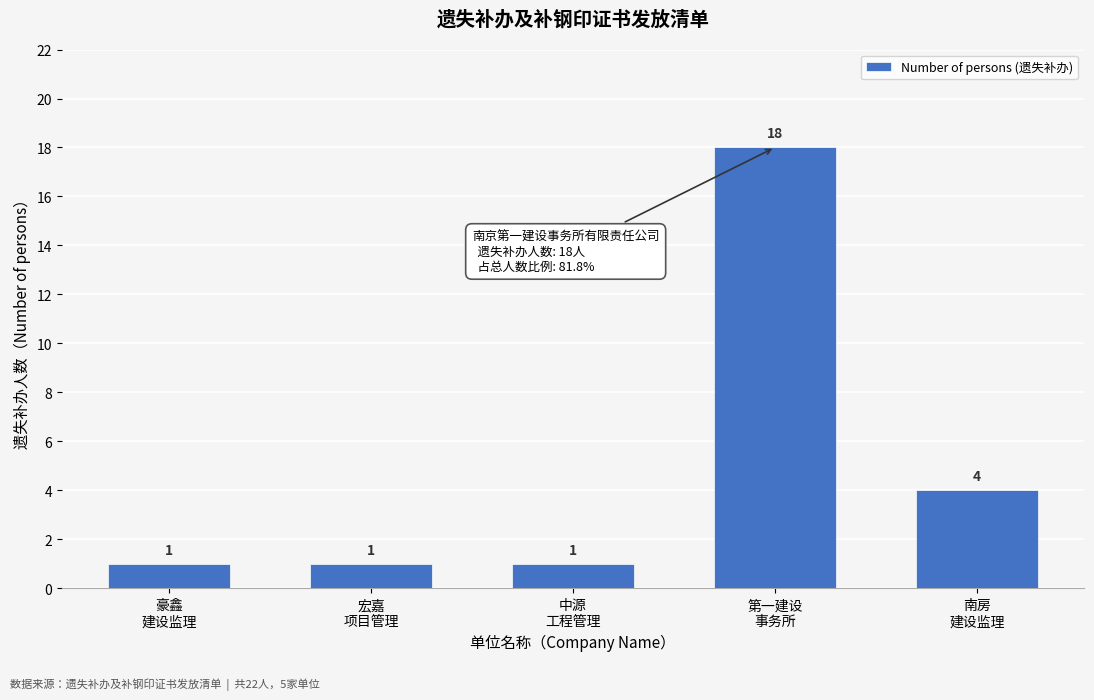

Reading left to right, list all the values displayed in this chart.

1	1	1	18	4